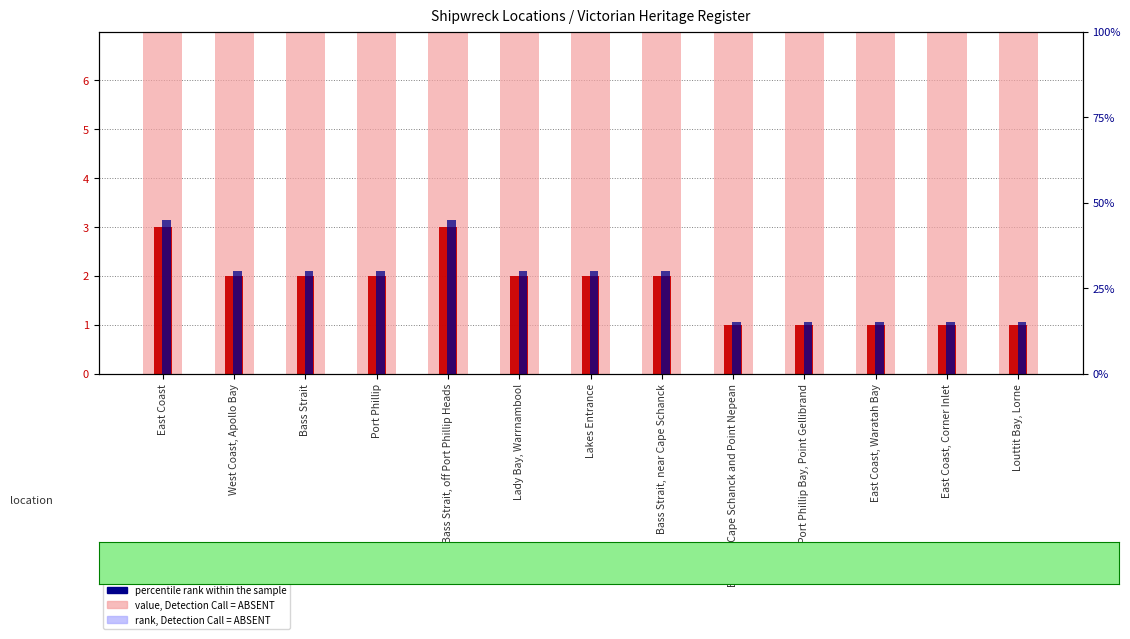

What is the label of the 1st bar from the left?

East Coast